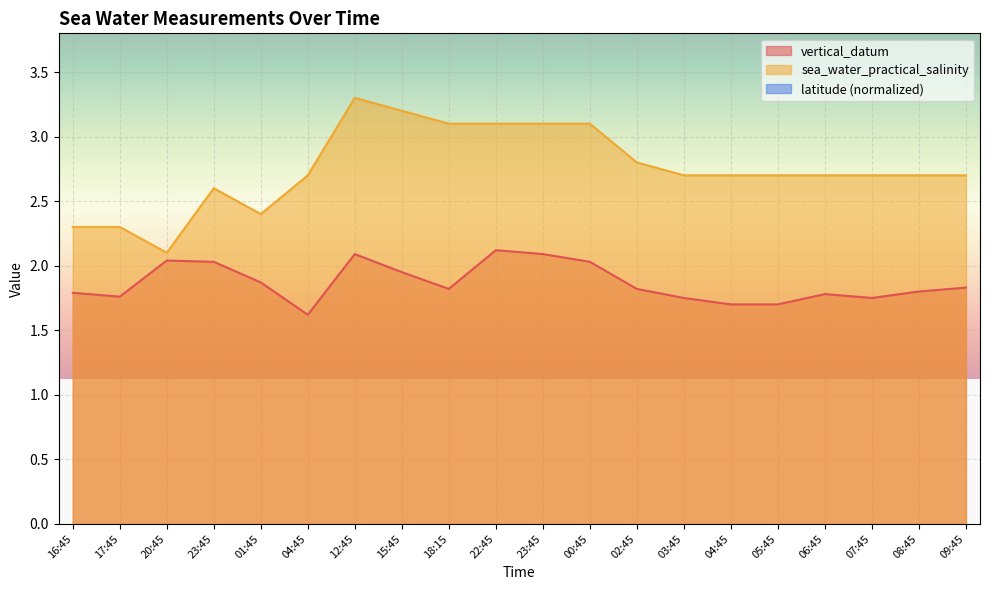

List the series in order of their overall mean, lowest first.

vertical_datum, sea_water_practical_salinity